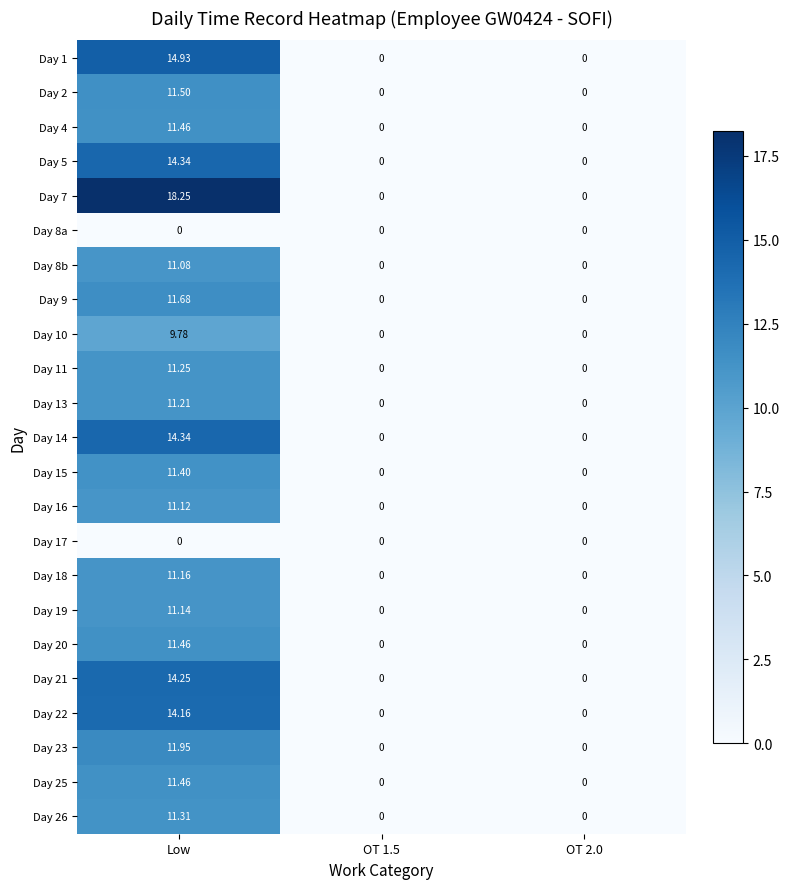

How many categories are shown in the chart?

3